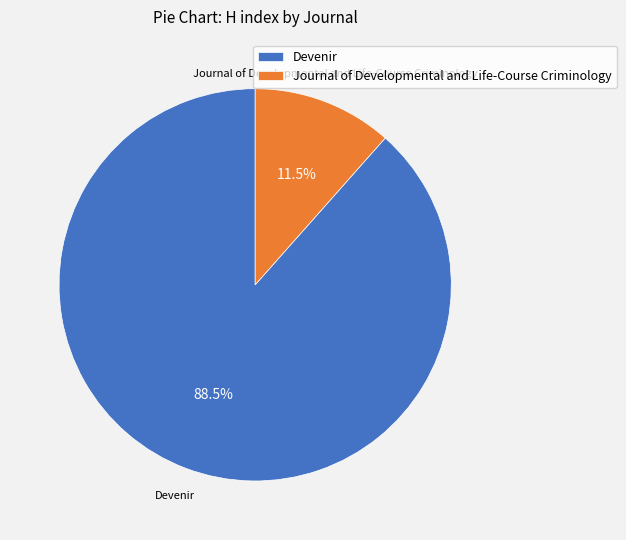

To the nearest percent, what is the combined percentage of Journal of Developmental and Life-Course Criminology and Devenir?

100%